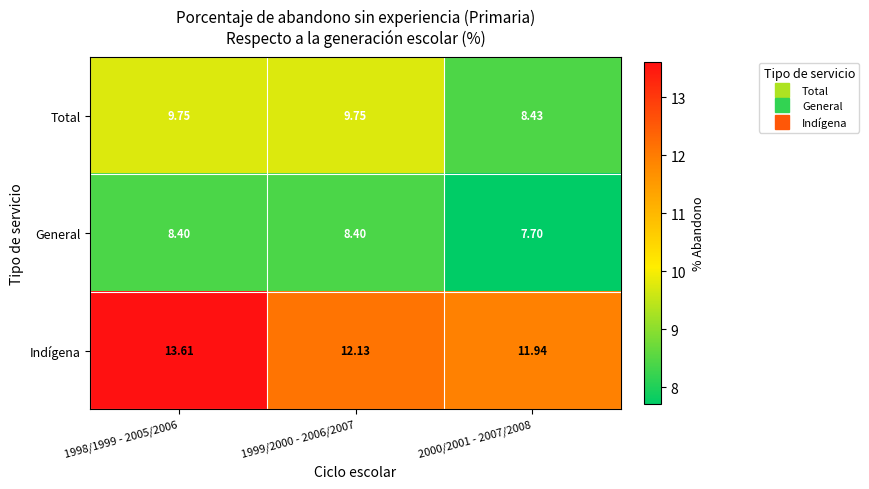

Rank the series by their average value, from lowest to highest.

General, Total, Indígena